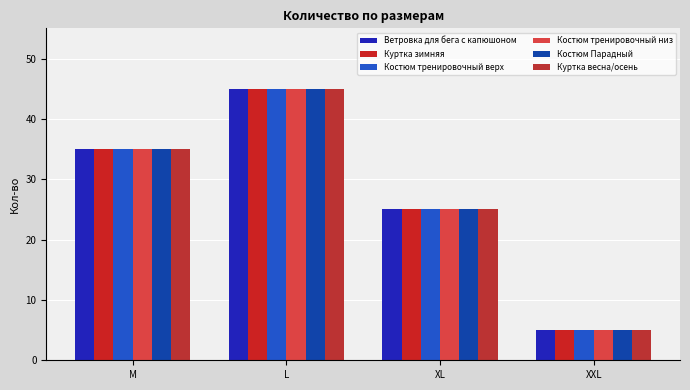

What is the maximum value for Костюм тренировочный низ?

45